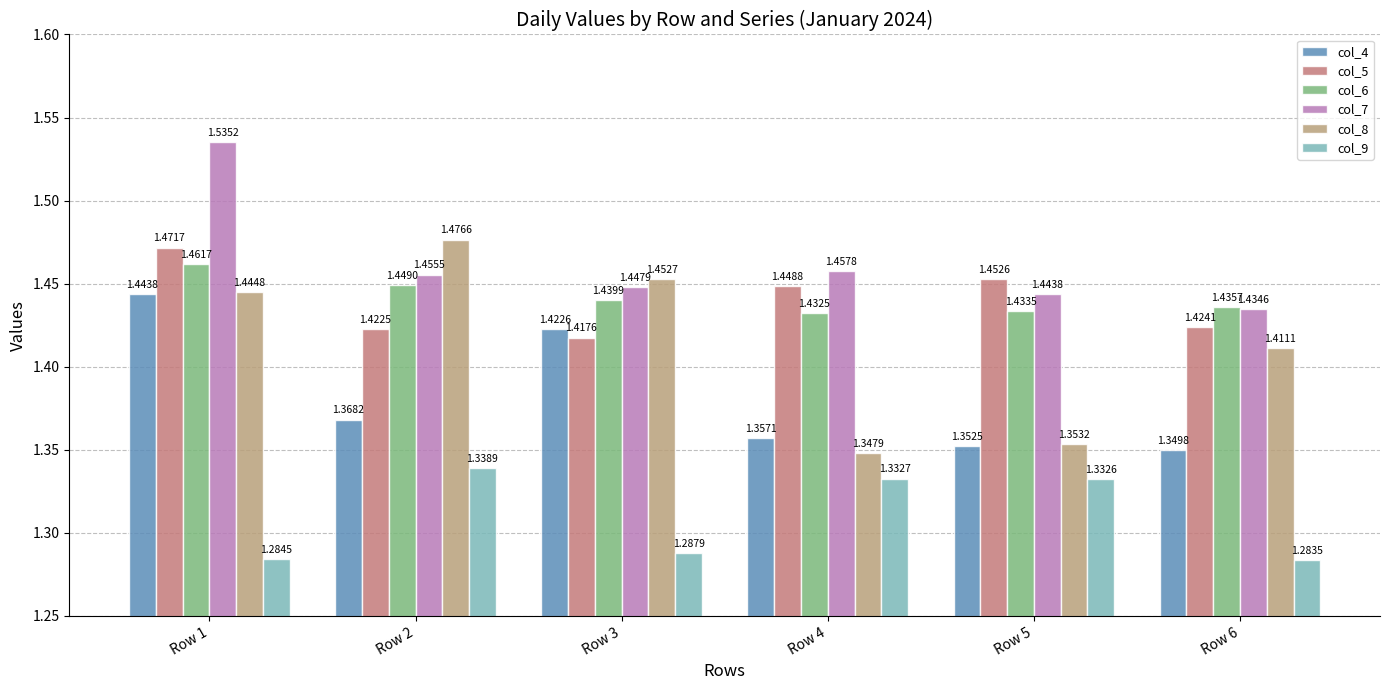

Read the col_9 value at Row 2.

1.3